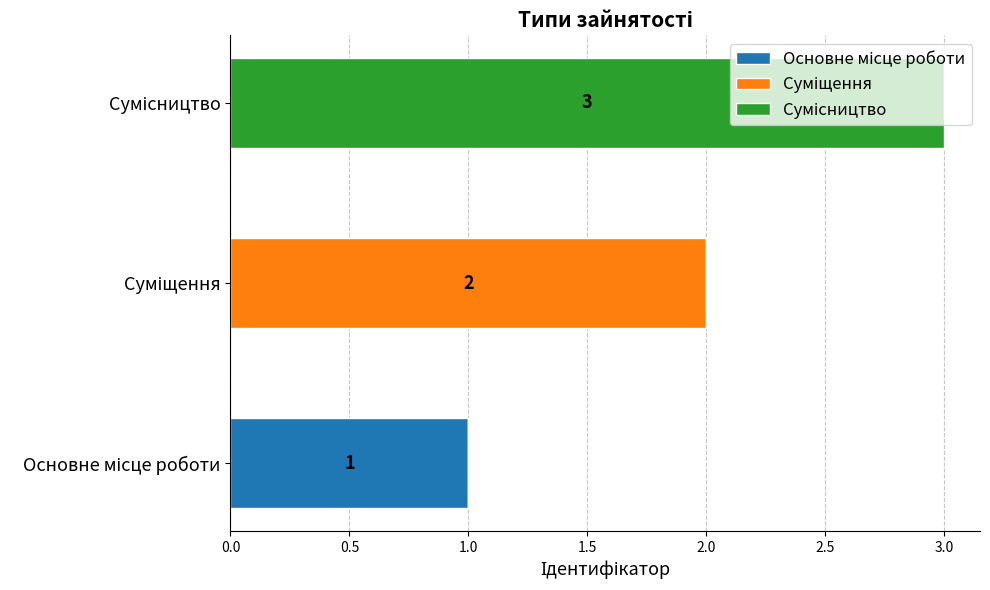

How many distinct data groups are displayed?

3